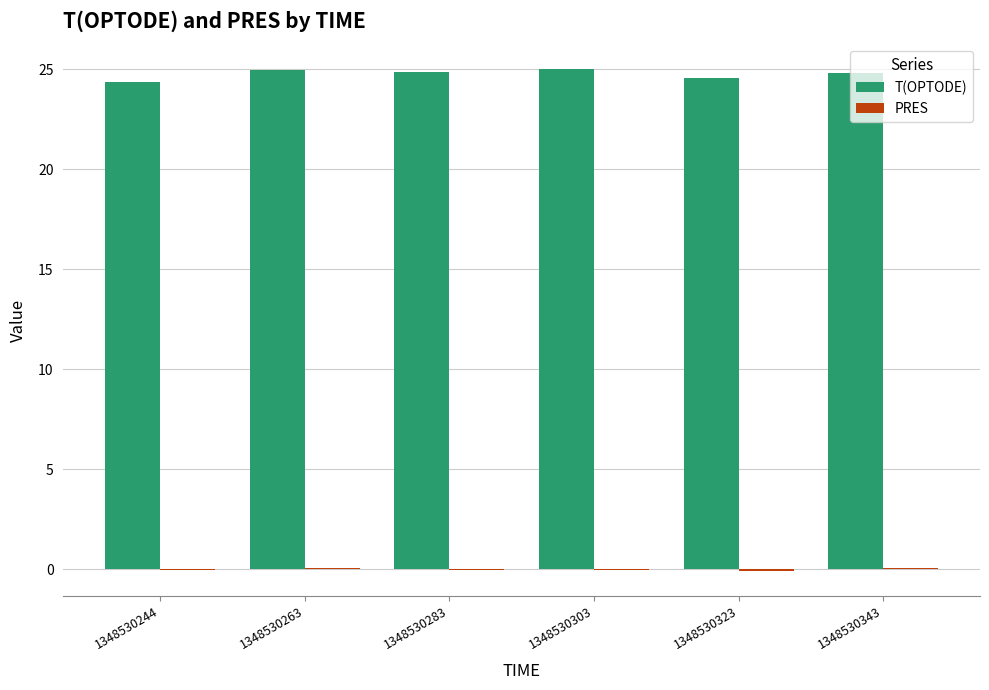

Which series has the largest total across all categories?

T(OPTODE)